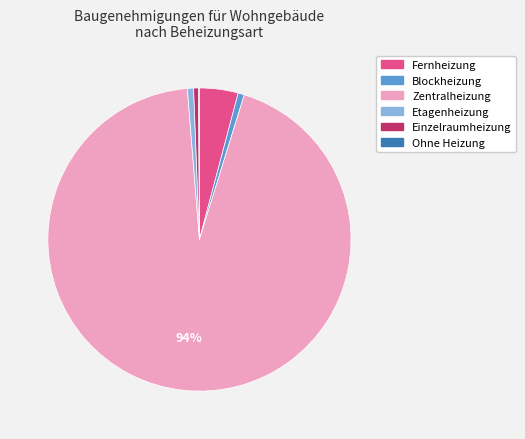

Which slice is the largest?

Zentralheizung